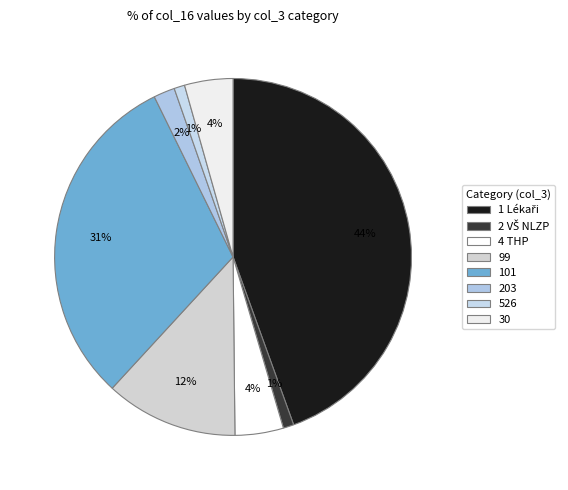

How much of the chart is everything except 30?

95.6%